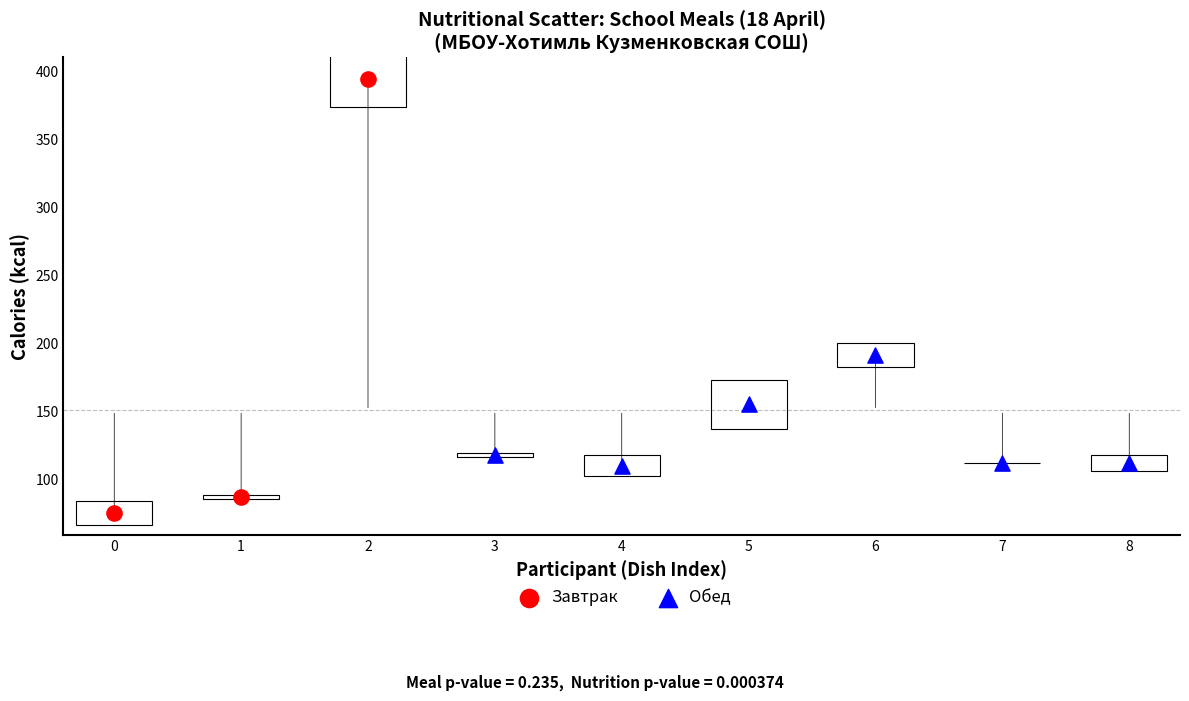

Which series has the widest spread of Y values?

Завтрак